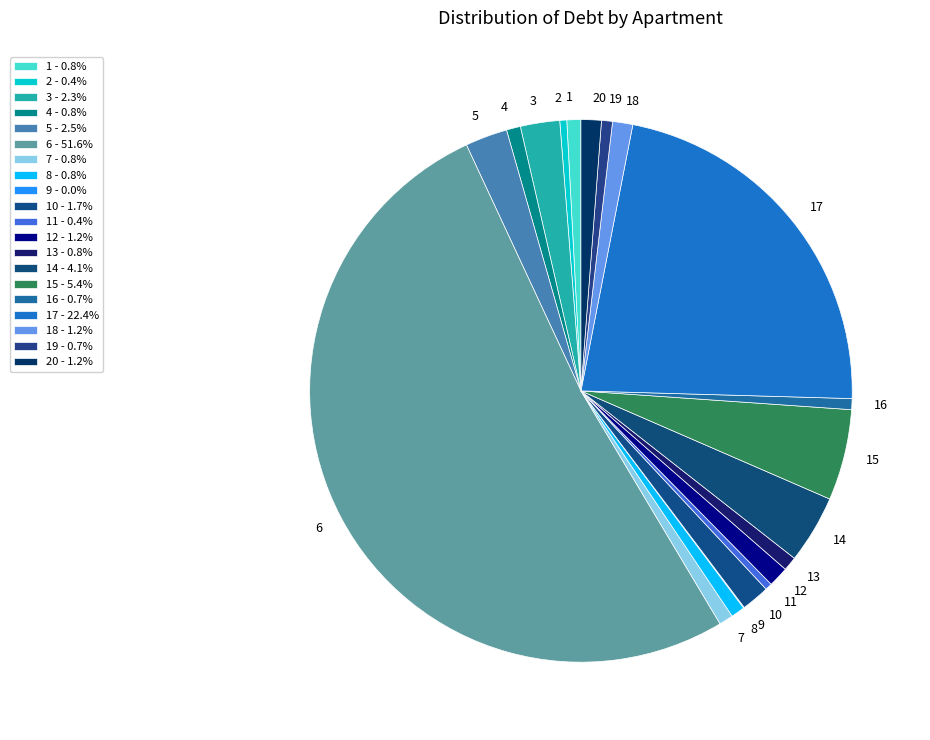

What is the ratio of the value at 3 to the value at 2?

5.6